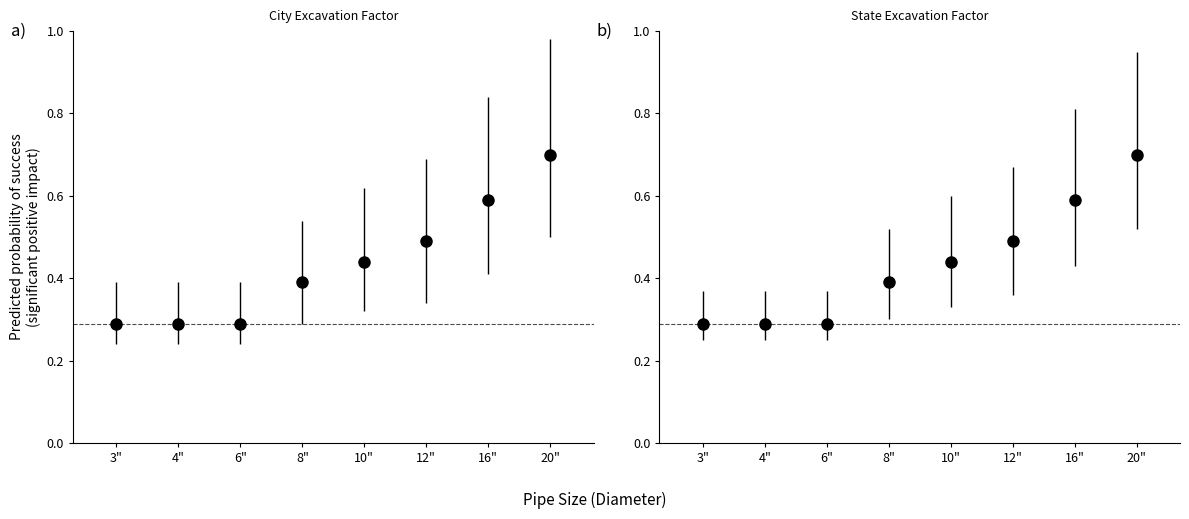

How many bars are there in each group?

2